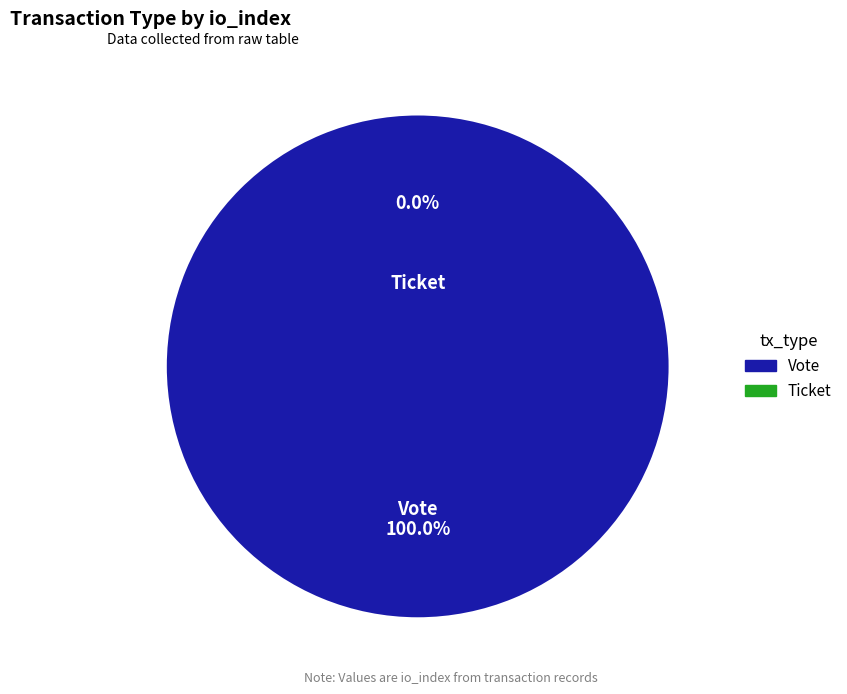

Which slice is the largest?

Vote